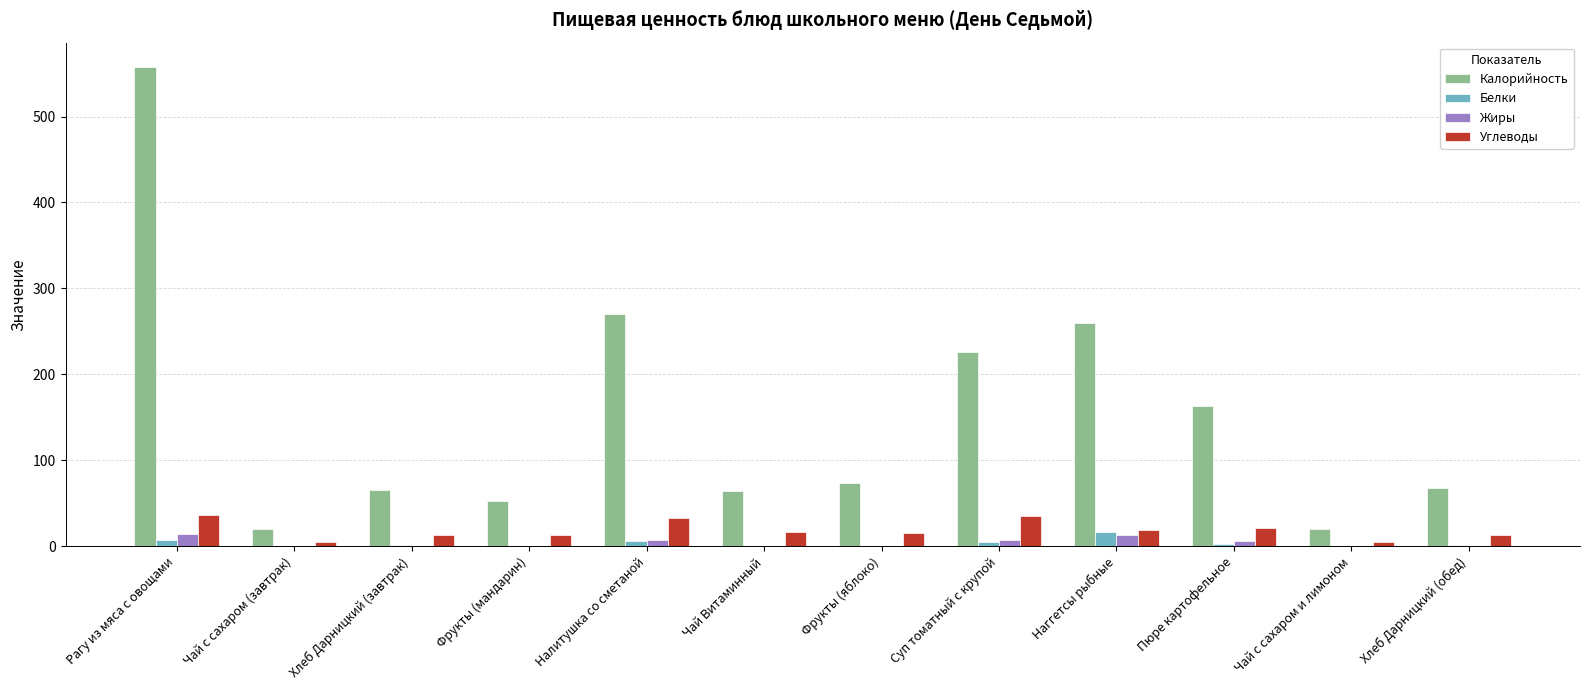

Which series has the widest spread of values?

Калорийность